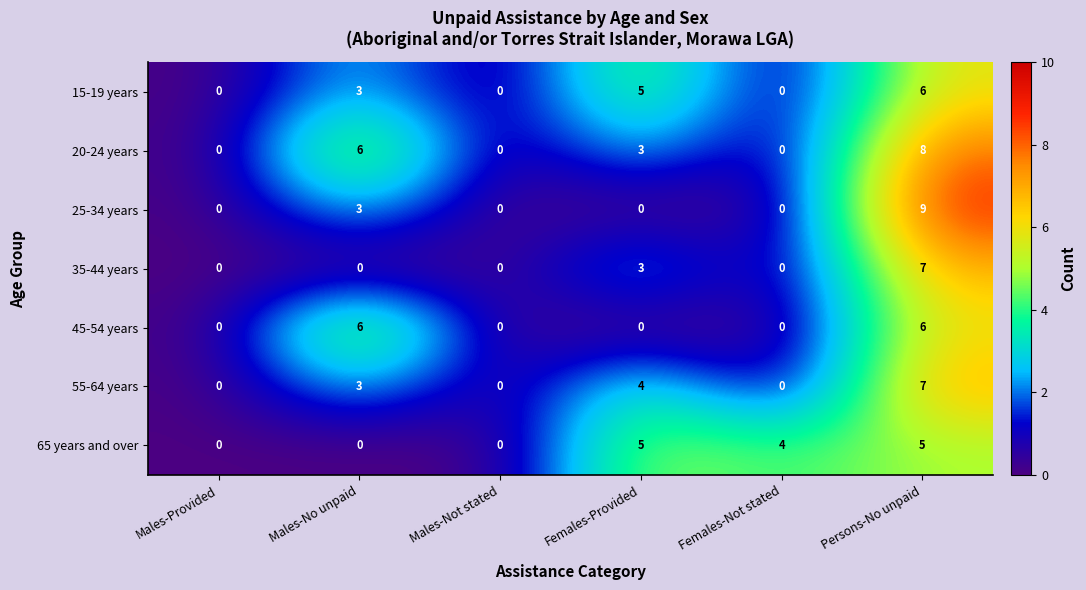

What value does the 20-24 years series have at Persons-No unpaid?

8